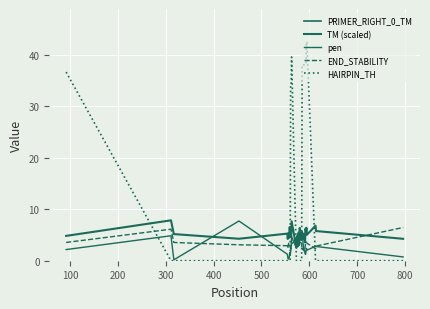

In END_STABILITY, how many points are lower than both neighbors (excluding endpoints)?

7